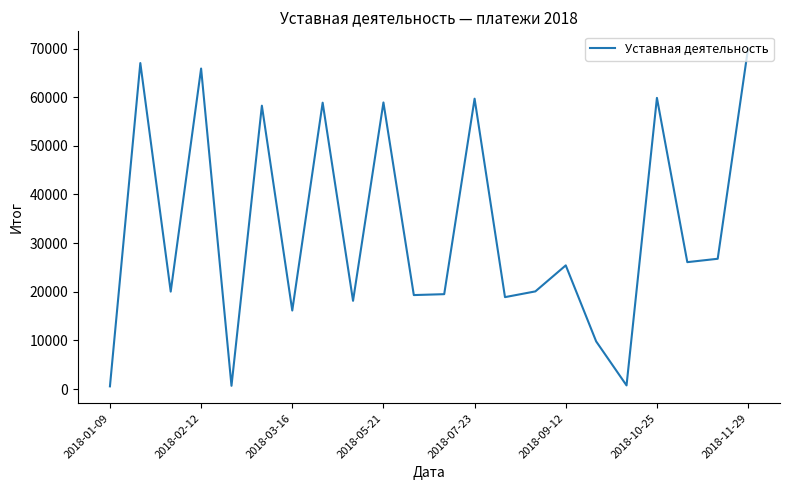

What is the difference between the maximum and minimum values?

69484.5